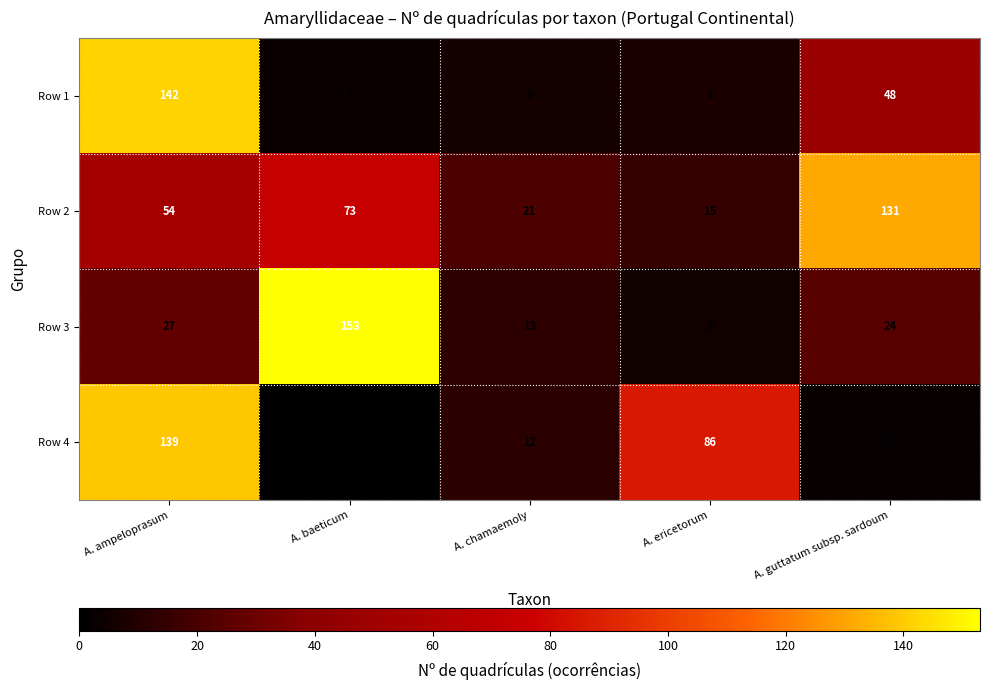

Is it true that Row 2 equals 54 at A. ampeloprasum?

True